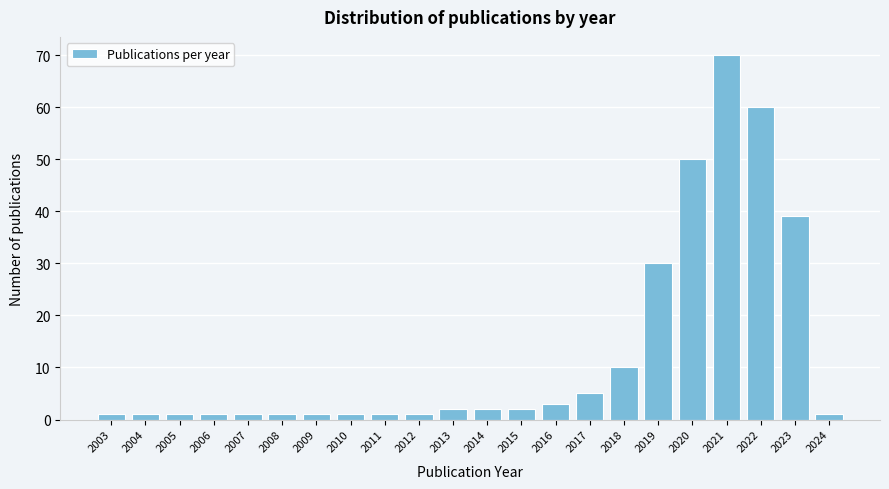

Reading left to right, what are all the values shown in this chart?

1	1	1	1	1	1	1	1	1	1	2	2	2	3	5	10	30	50	70	60	39	1